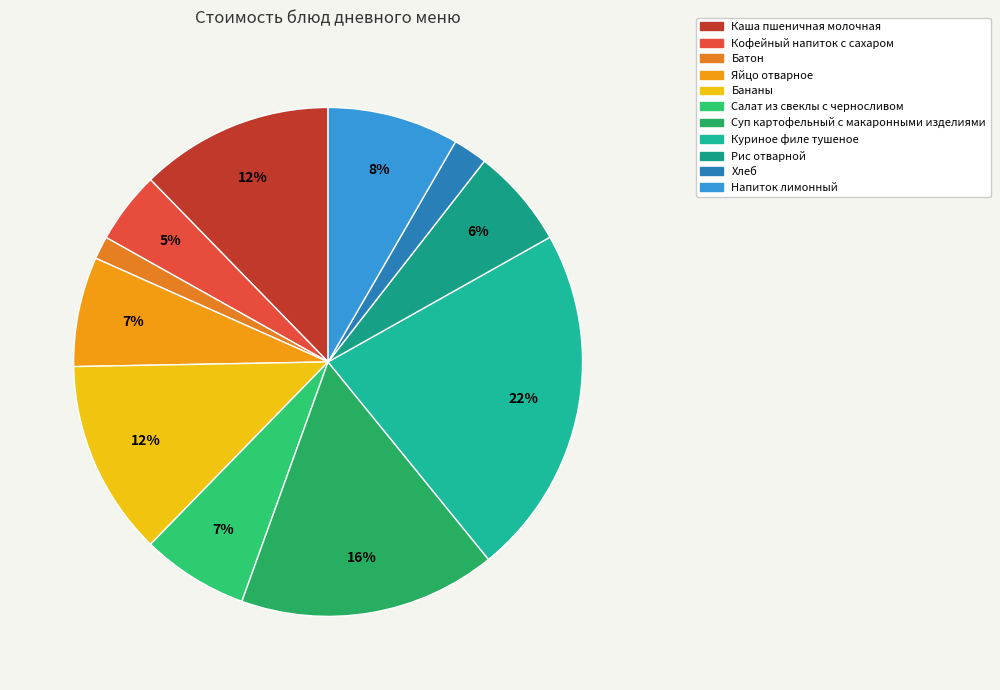

How many slices are in this pie chart?

11